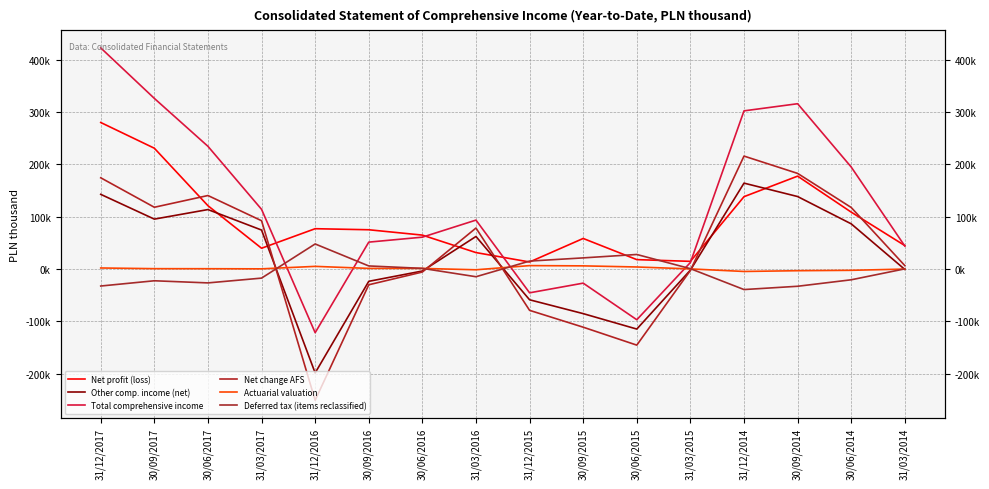

True or false: Actuarial valuation has a value of -827 at 30/09/2014.

False